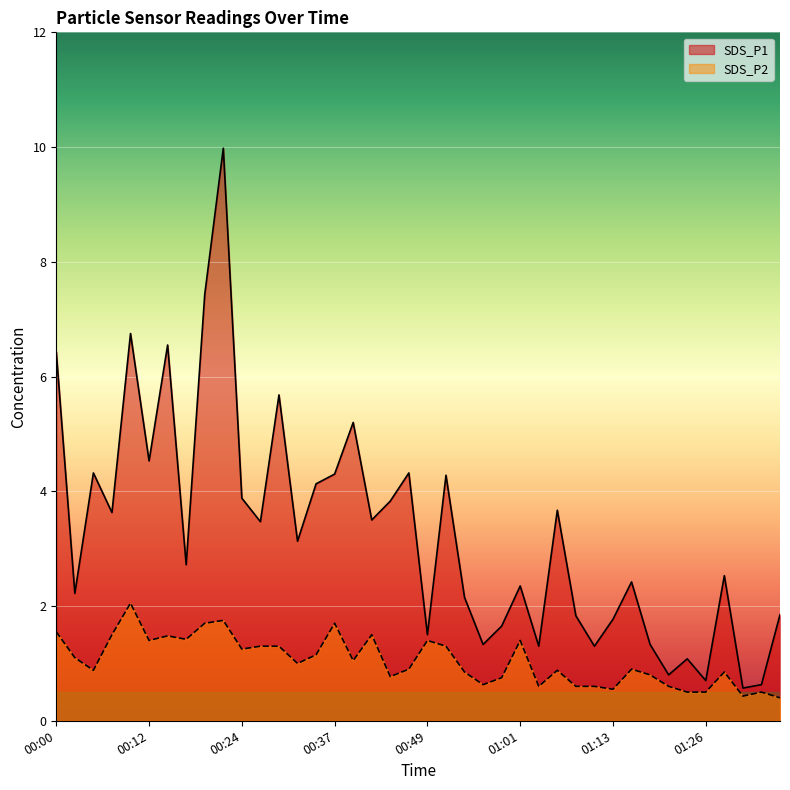

True or false: SDS_P2 and SDS_P1 cross at least once.

False